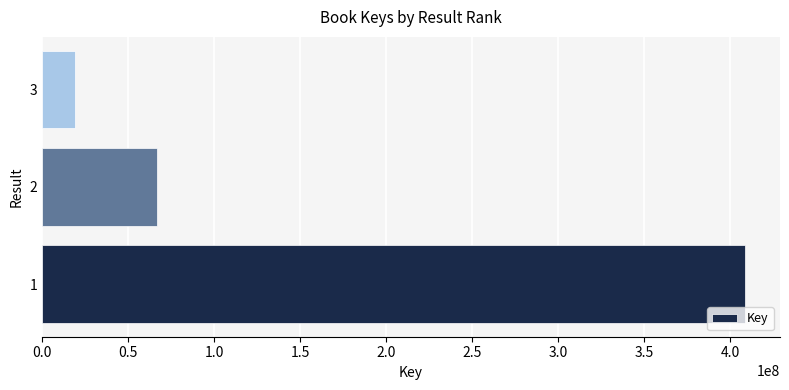

Is it true that the value at 1 is 181846758?

False